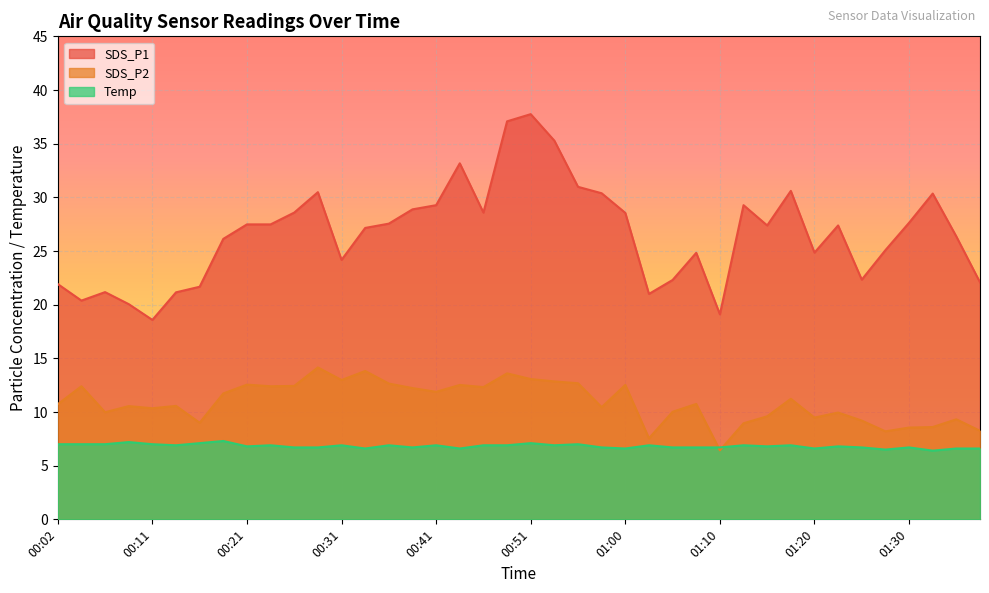

True or false: Temp has a value of 1.7 at 00:16.

False